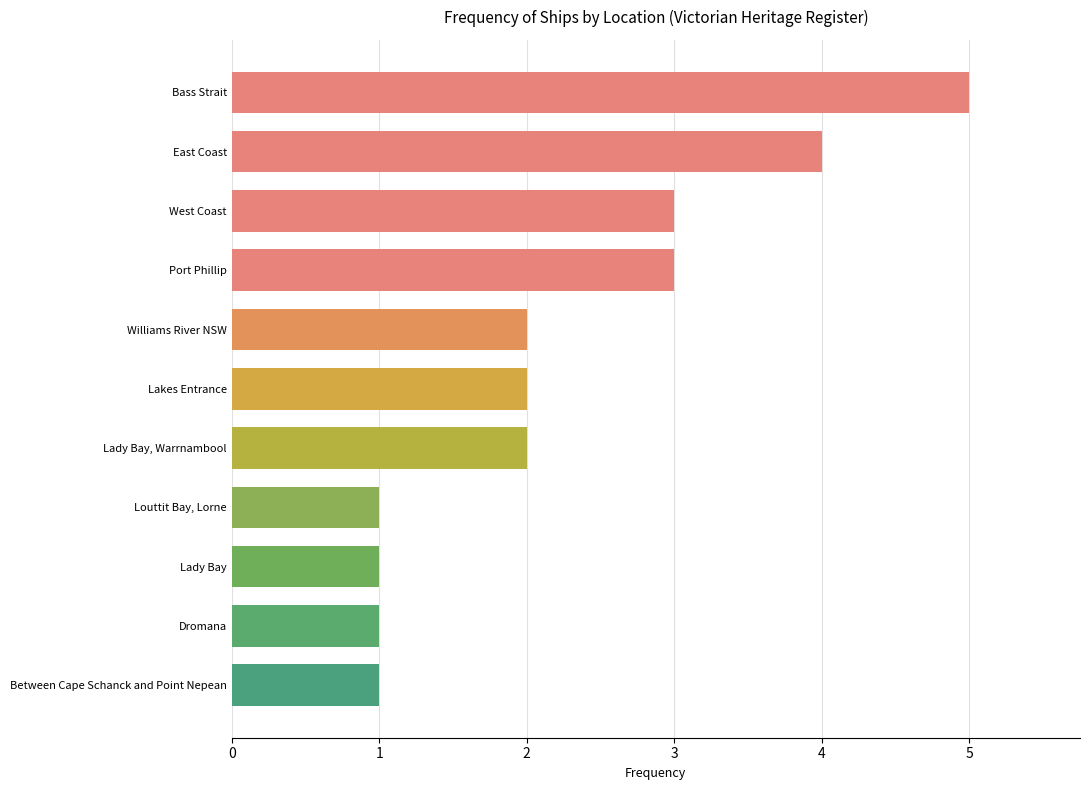

What is the minimum value shown in the chart?

1